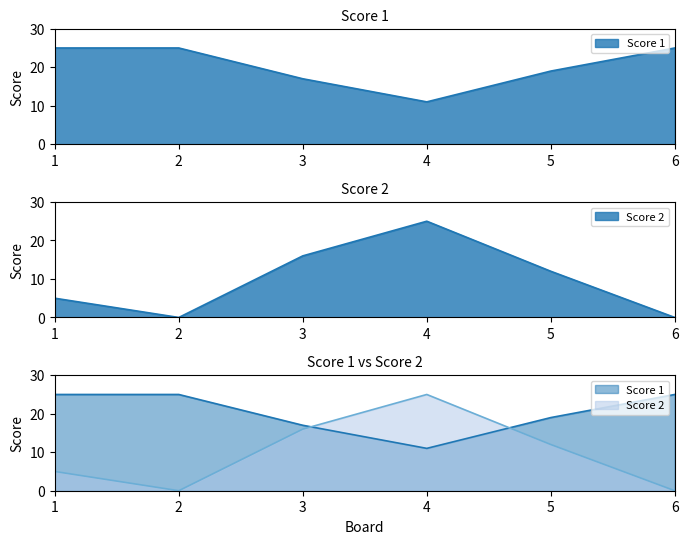

At which category is the sum across all series the highest?

4